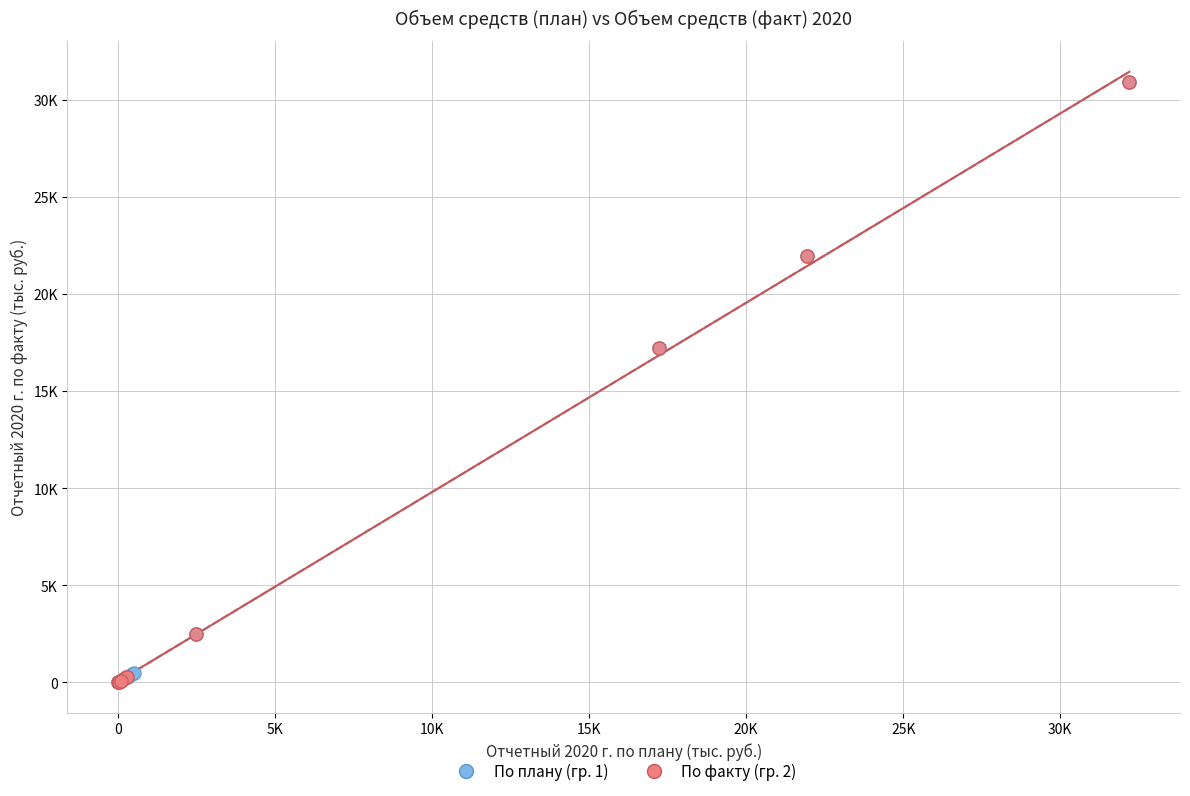

What are all the series names shown in the legend?

По плану (гр. 1), По факту (гр. 2)